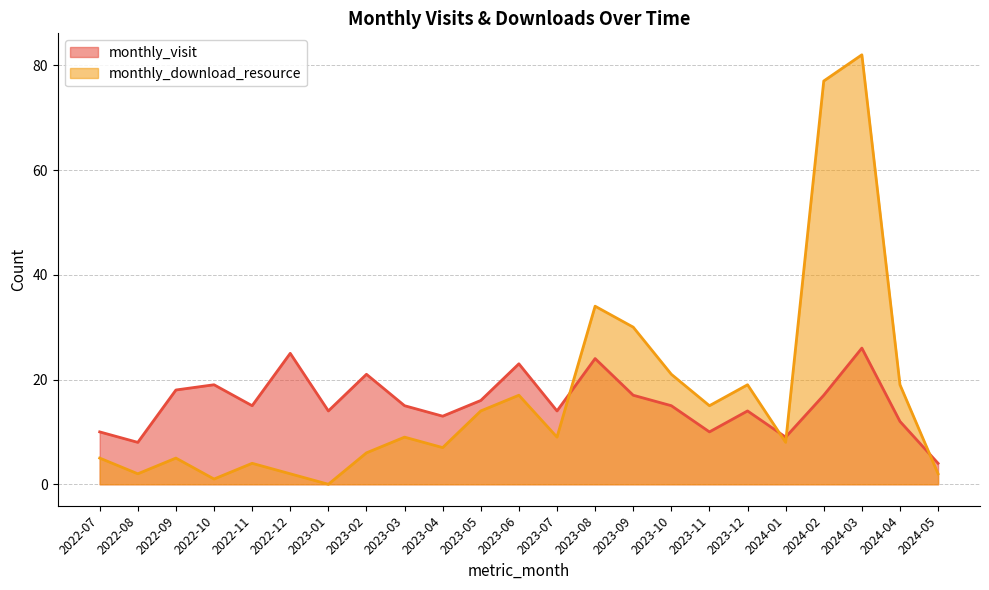

List the series in order of their peak value, highest first.

monthly_download_resource, monthly_visit